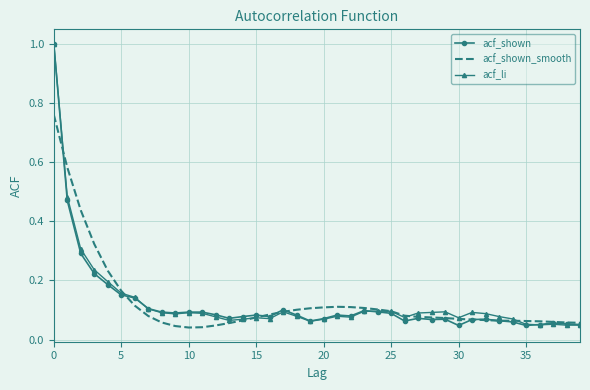

What is the highest value of the acf_li series?

1.0